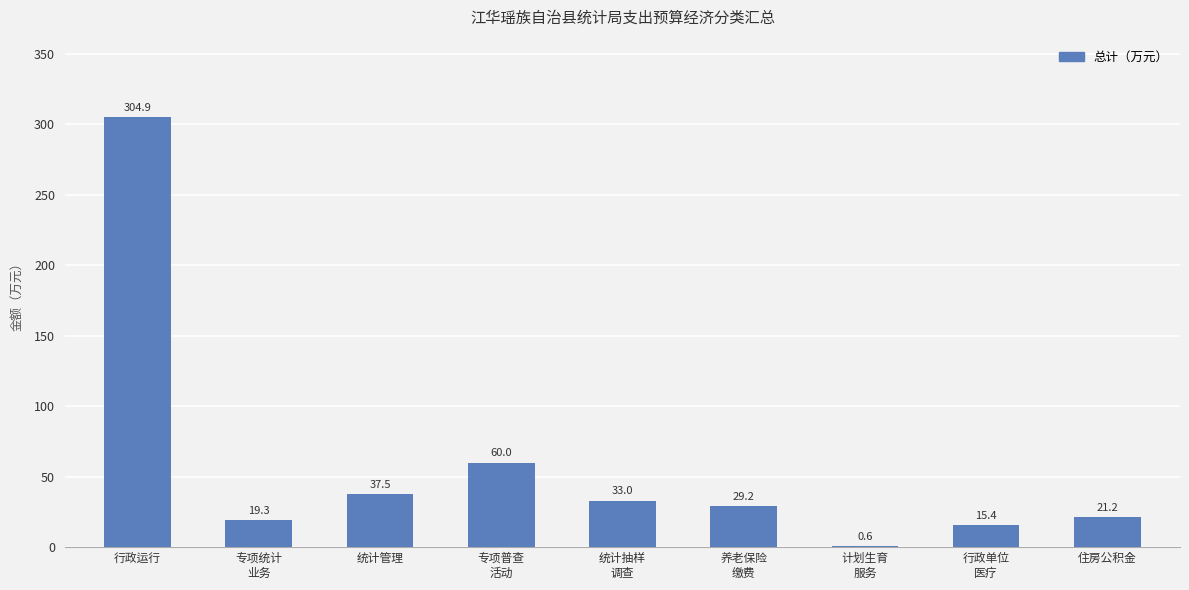

Is it true that the value at 住房公积金 is 37.9?

False